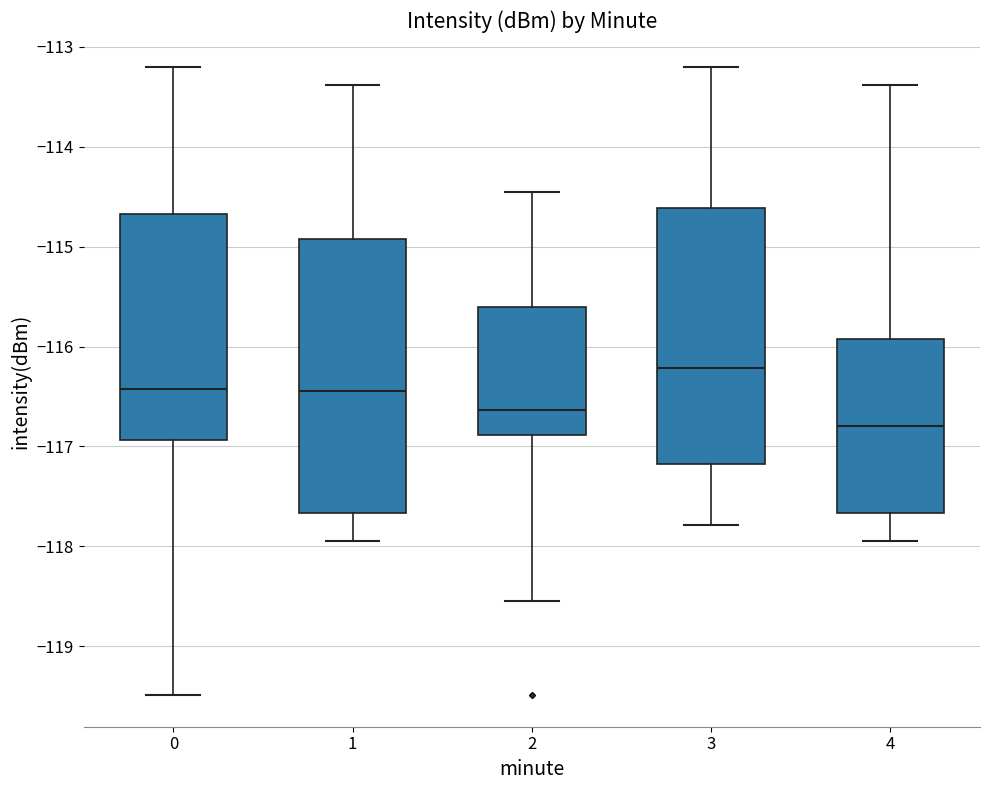

Which box is the tallest, from its lower edge to its upper edge?

1